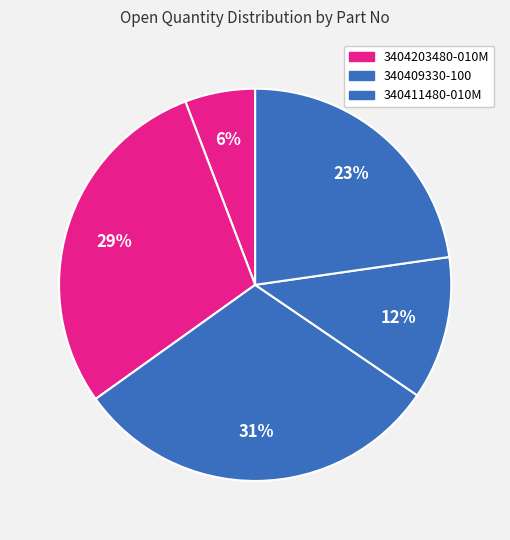

Which category has the biggest portion of the pie?

340409330-100 (DO:4973247687)